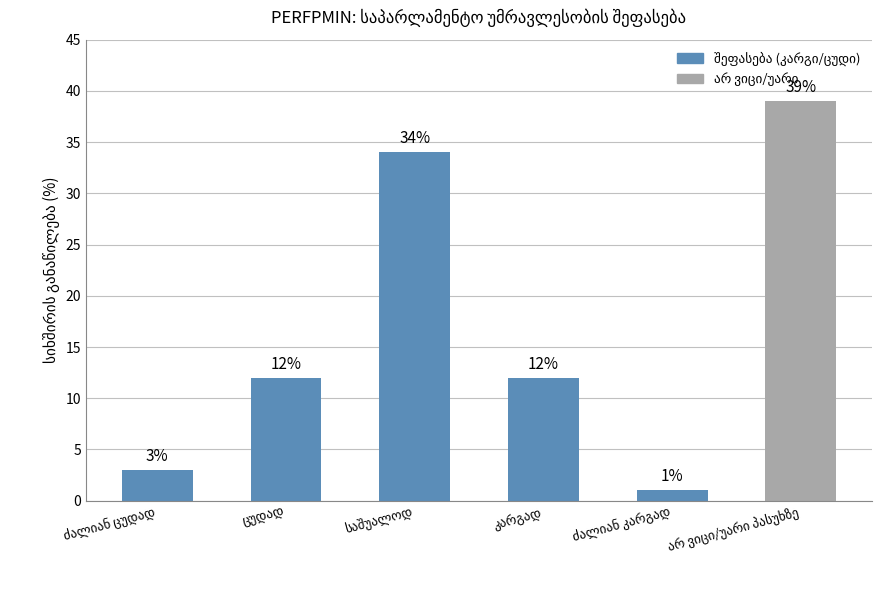

What is the maximum value shown in the chart?

39